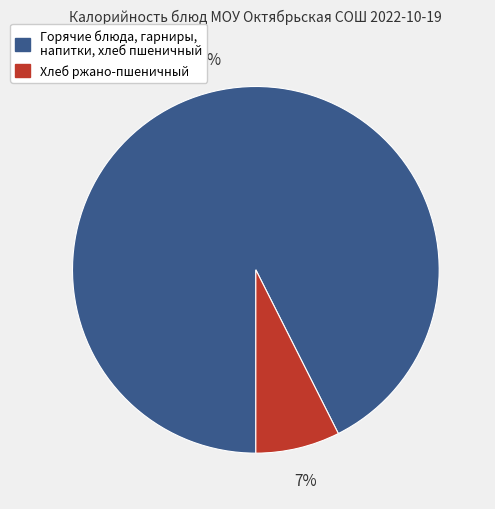

Does any single category account for the majority?

Yes